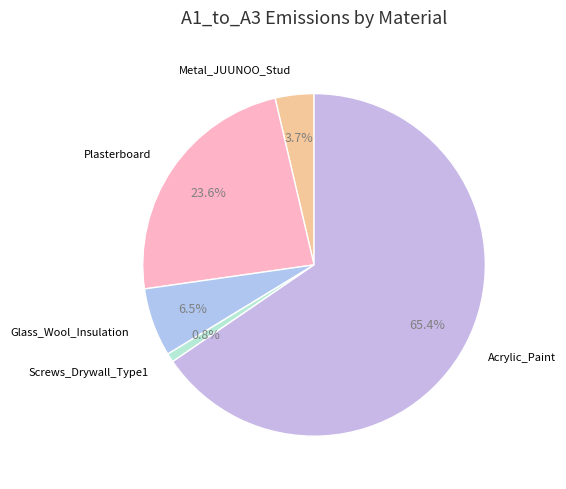

Rank the categories by value from highest to lowest.

Acrylic_Paint, Plasterboard, Glass_Wool_Insulation, Metal_JUUNOO_Stud, Screws_Drywall_Type1